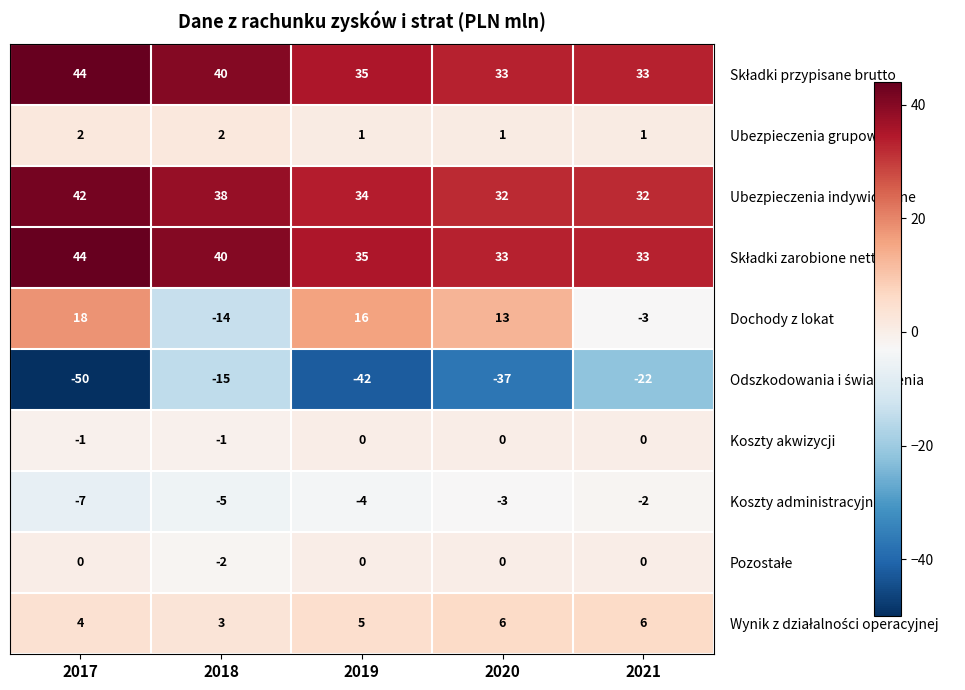

How many Koszty administracyjne values are between -5 and -3?

3